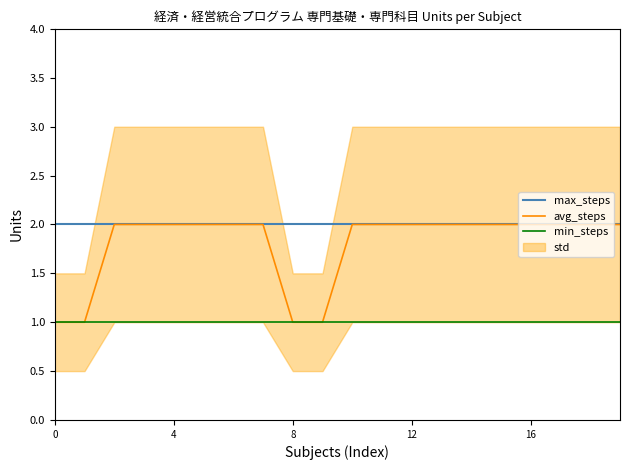

What is the difference between the maximum and second lowest values in the avg_steps series?

1